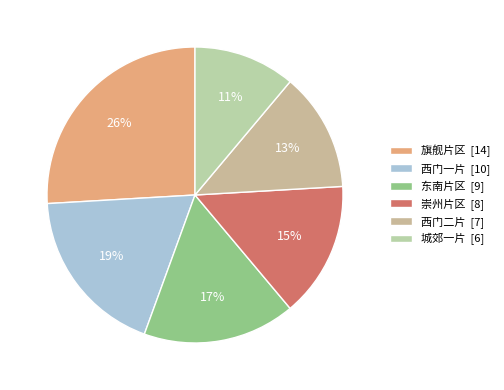

True or false: 东南片区 accounts for 5% of the total.

False